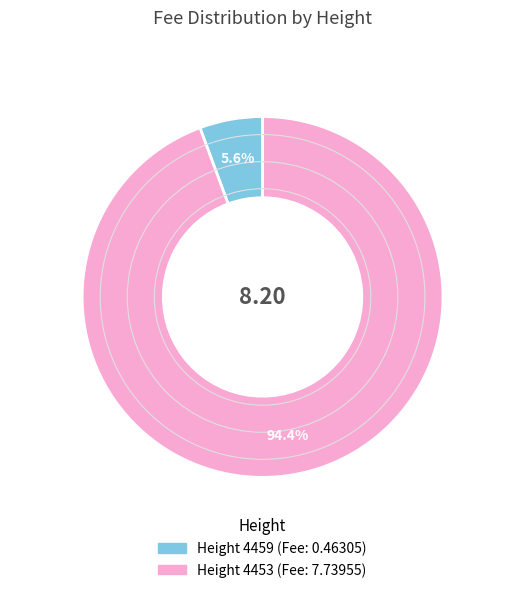

Is there a majority slice in this chart?

Yes